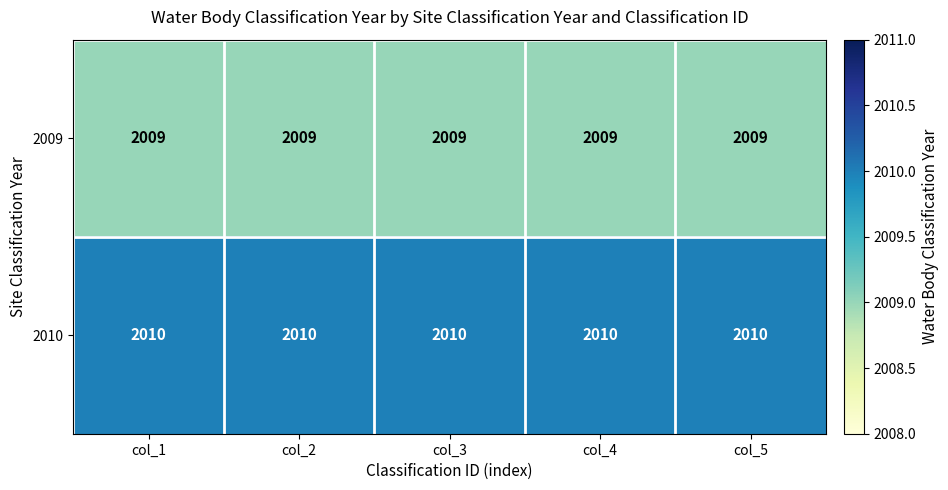

What is the spread (max minus min) of values at col_4?

1